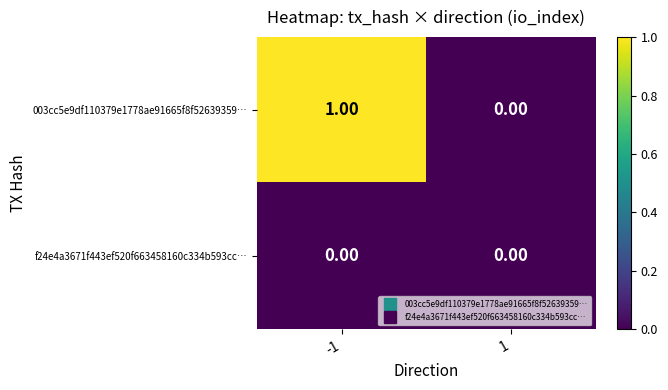

Which series has the largest total across all categories?

003cc5e9df110379e1778ae91665f8f52639359…